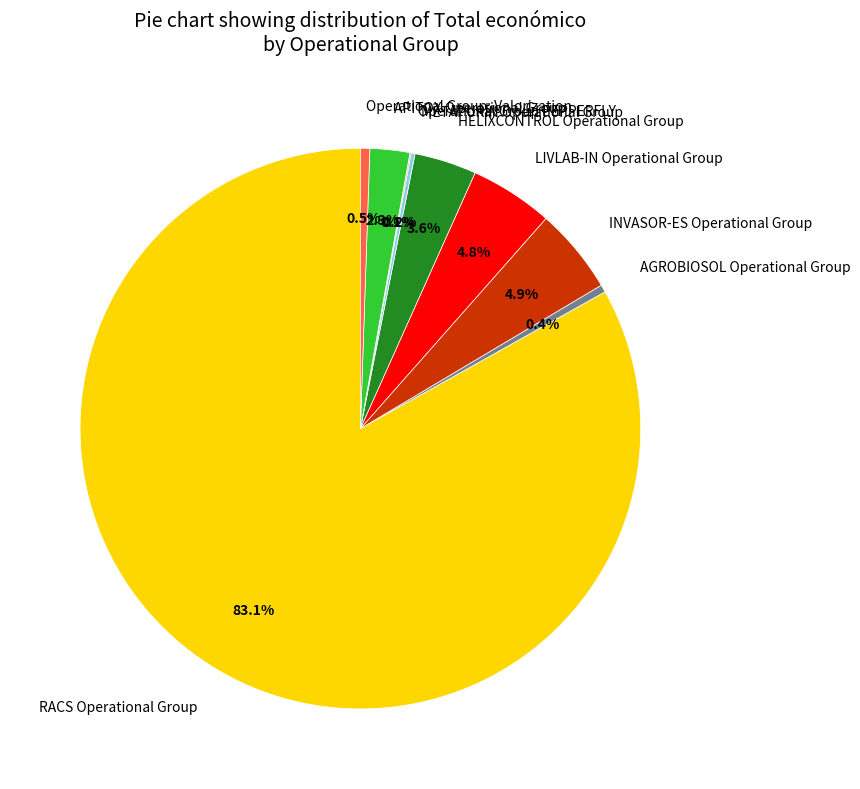

To the nearest percent, what is the average slice percentage?

11%